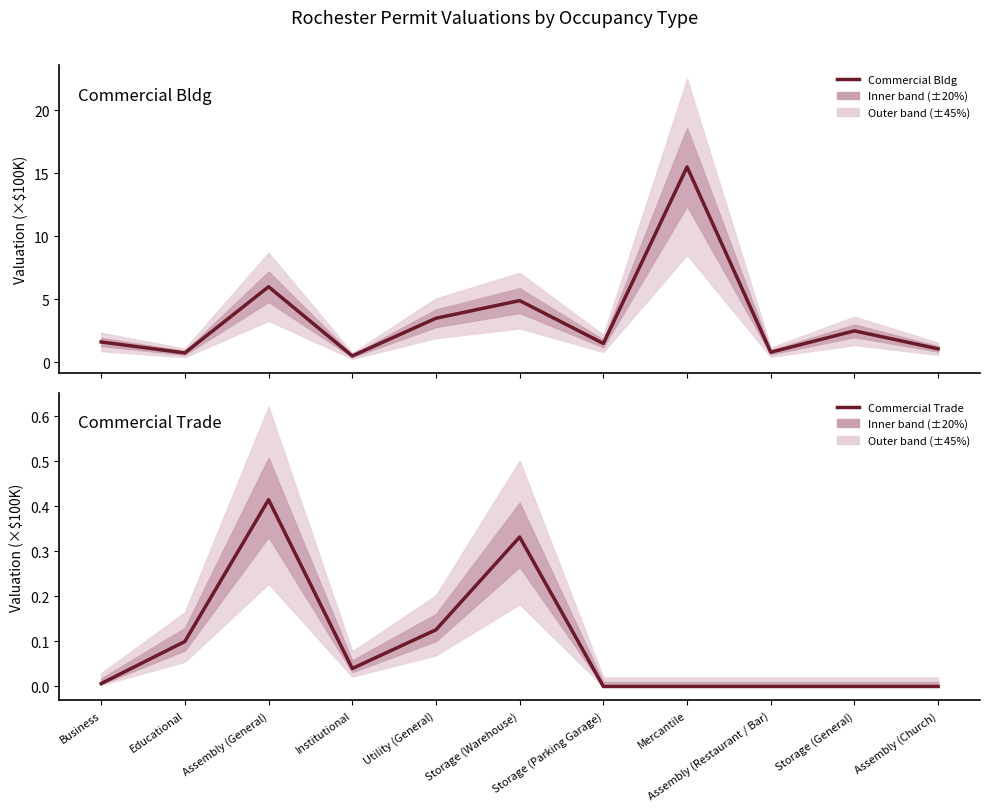

True or false: Commercial Bldg and Commercial Trade intersect in this chart.

False